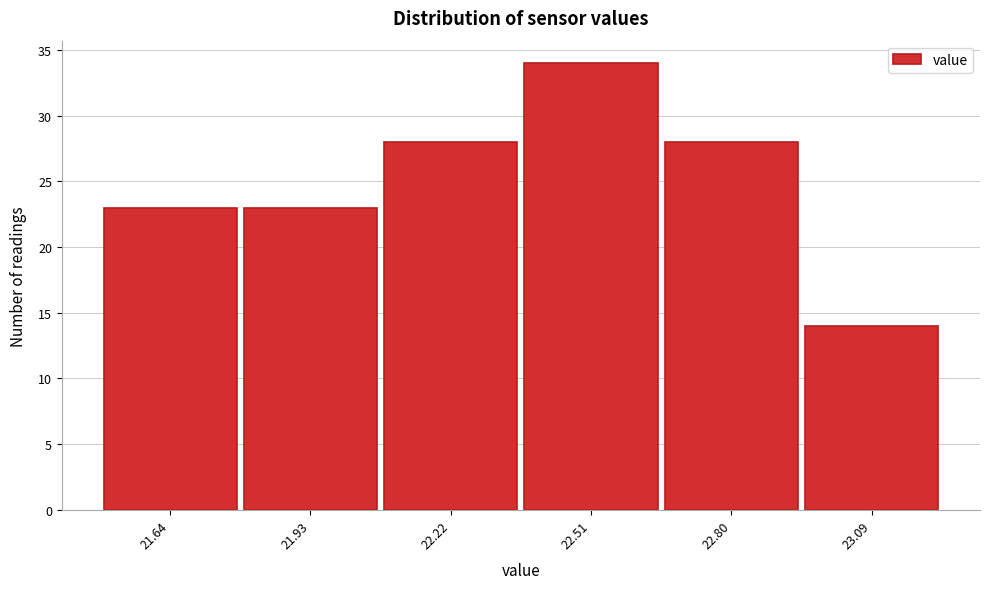

Reading left to right, list every bar in this chart as the range it spans on the x-axis followed by its height. Neither the bar edges nor the heights are printed on the chart, so give them approximately, as read against the axes.

21.50 to 21.79: 23
21.79 to 22.08: 23
22.08 to 22.37: 28
22.37 to 22.66: 34
22.66 to 22.95: 28
22.95 to 23.24: 14